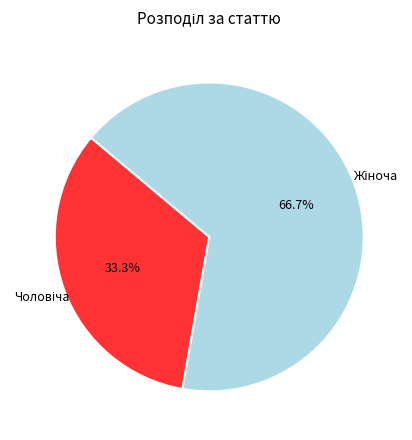

How many slices are in this pie chart?

2